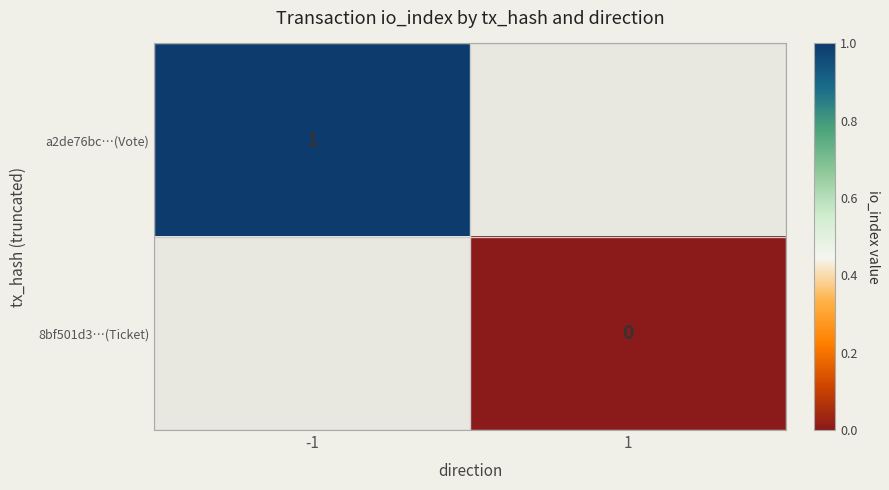

The value of a2de76bc…(Vote) at -1 is 1. True or false?

True